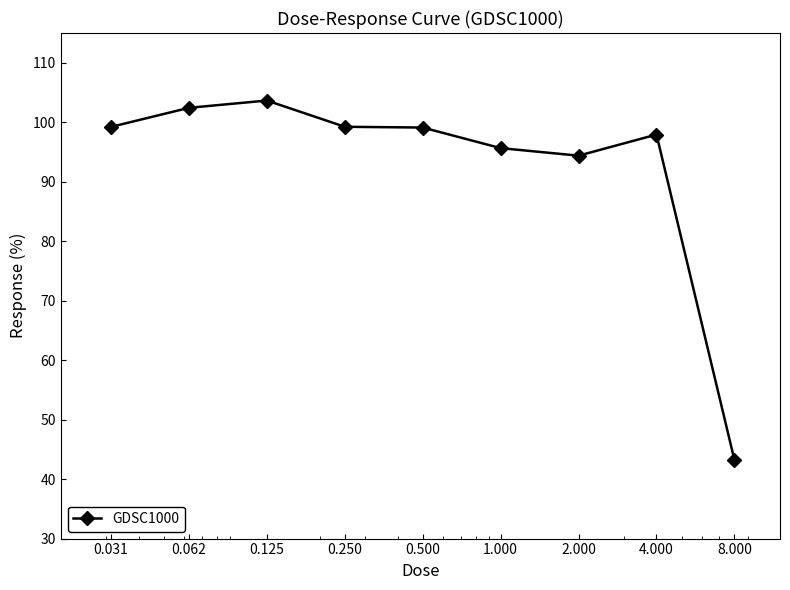

Count the number of values greater than 99.

5